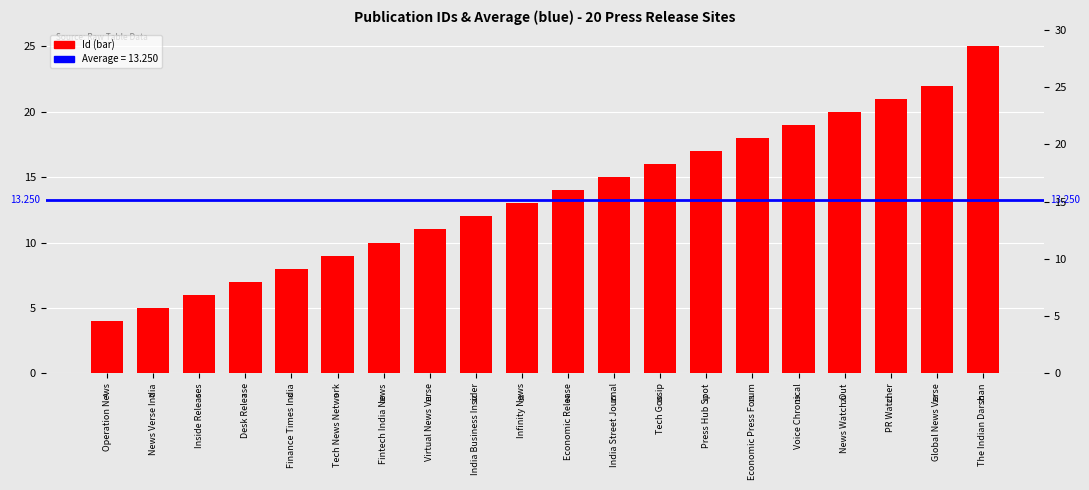

What is the sum of all values?

272